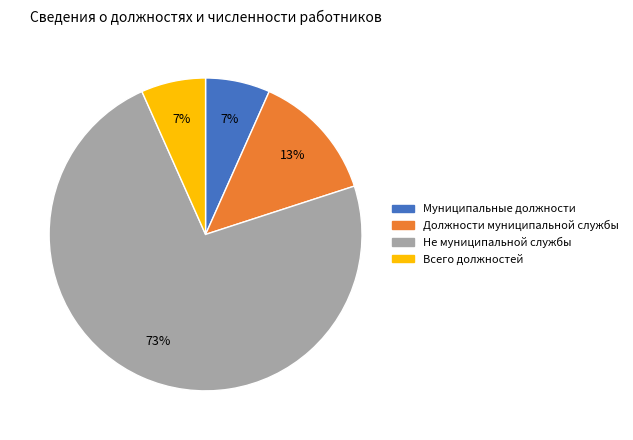

Is there a majority slice in this chart?

Yes